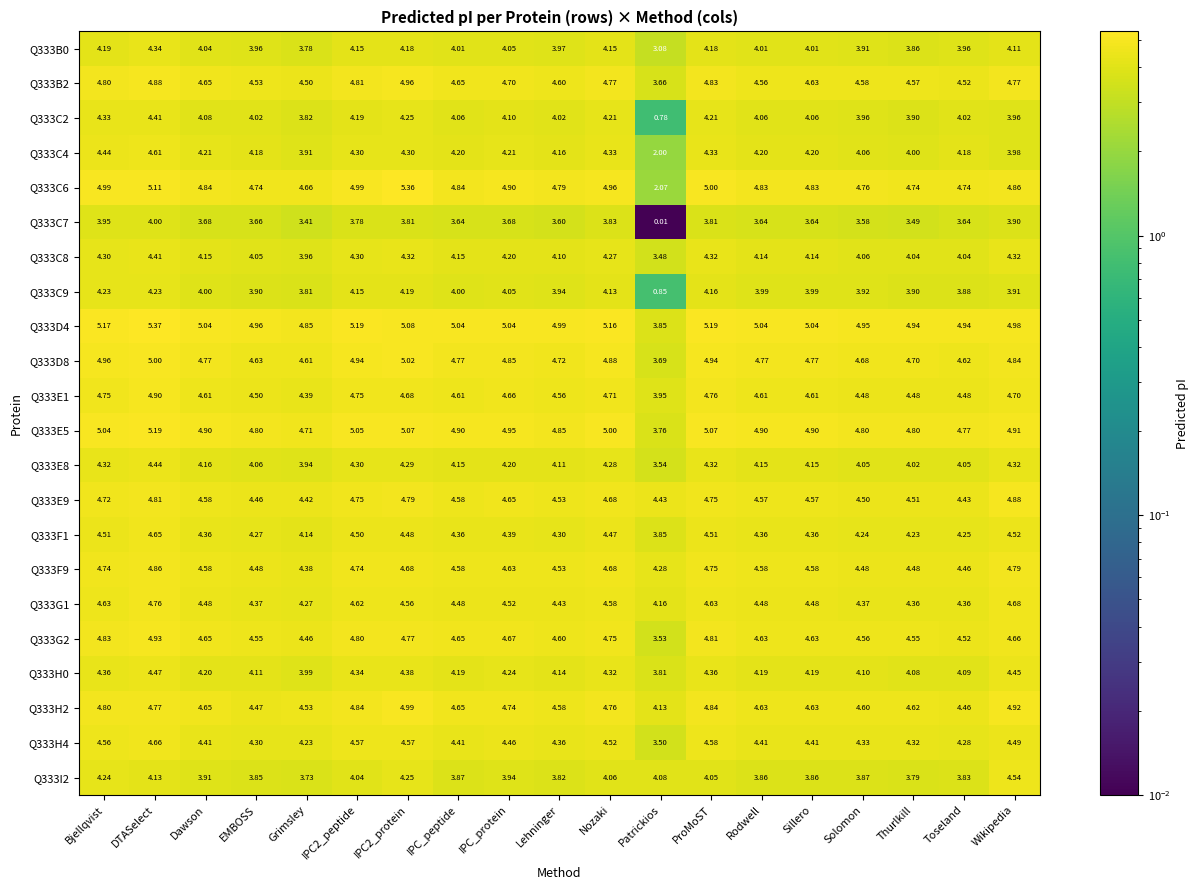

Which category has the lowest value across all series?

Patrickios